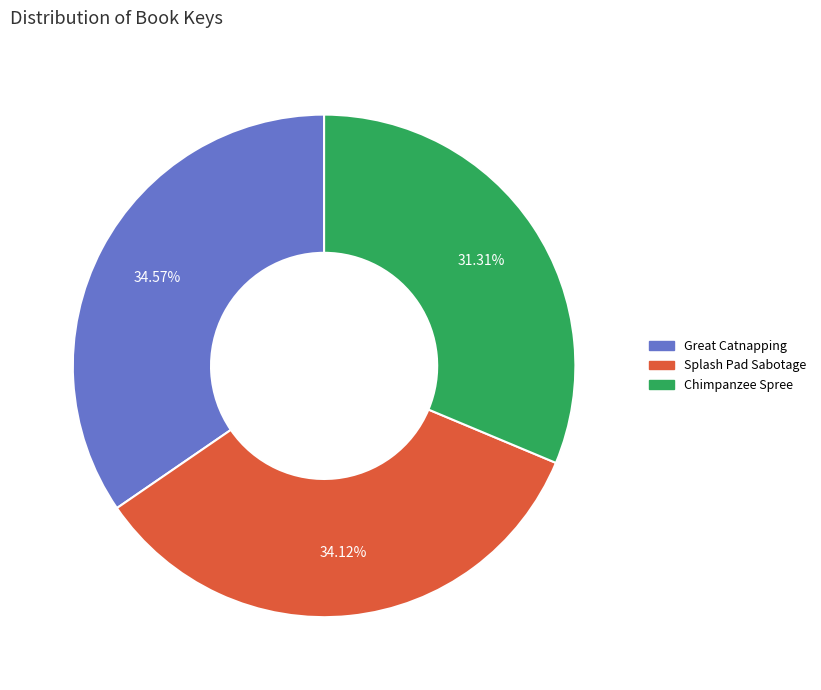

The Splash Pad Sabotage slice represents 24% of the pie. True or false?

False